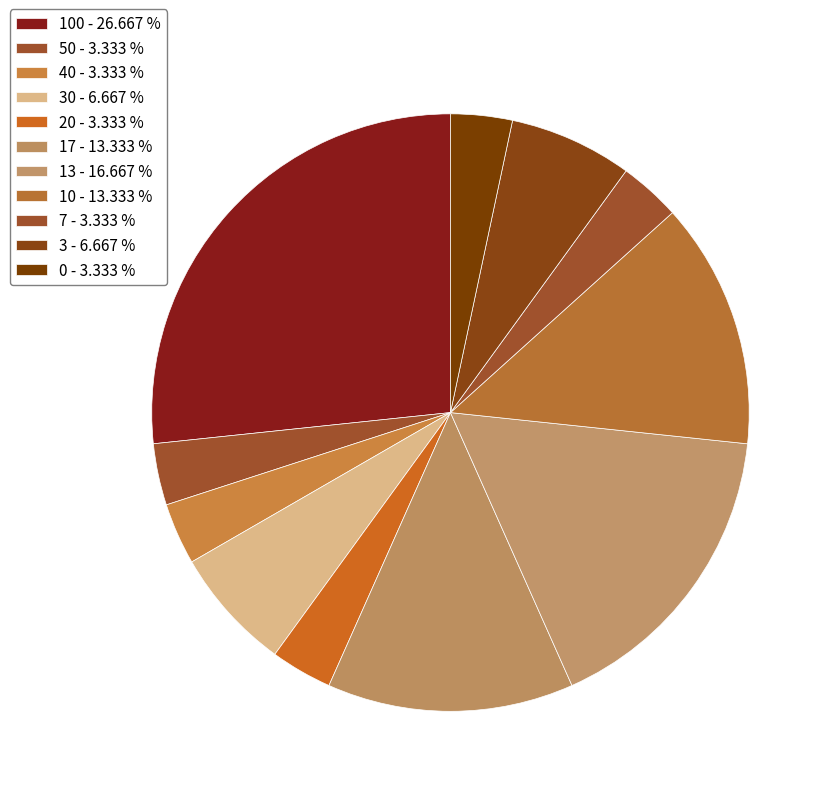

How many segments does this pie chart have?

11